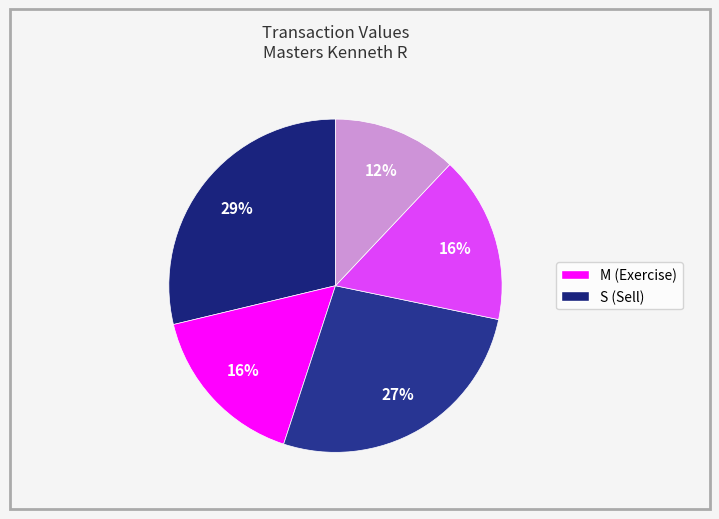

How many segments does this pie chart have?

5